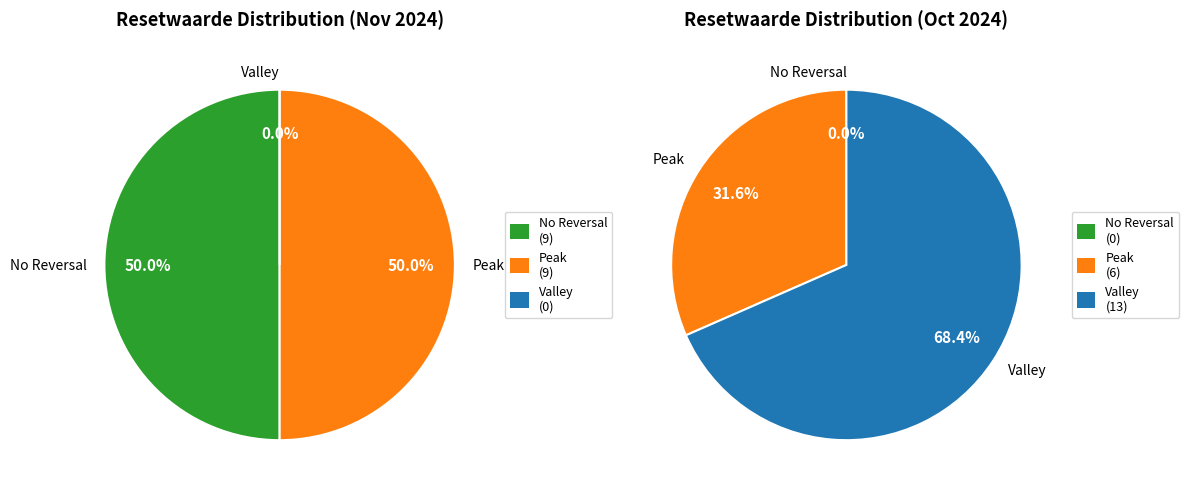

The 2024-10-16 slice represents 1% of the pie. True or false?

False